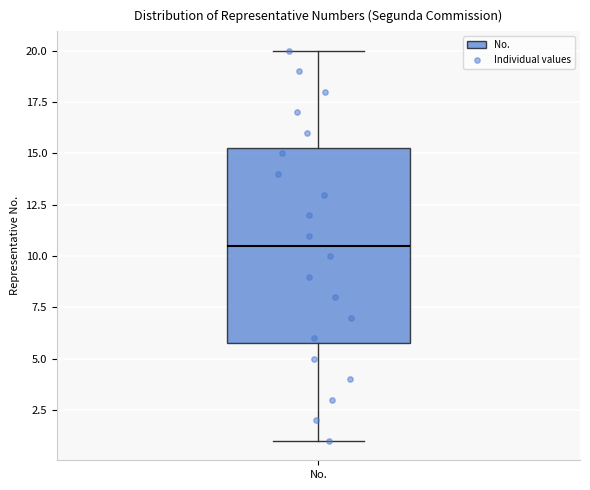

Read this box plot against the y-axis: the position of the median line, the range covered by the box, and the ends of both whiskers. The values are not printed on the chart, so give them approximately, as read against the axis.

median 10.5, box 6.0 to 15.5, whiskers 1.0 to 20.0